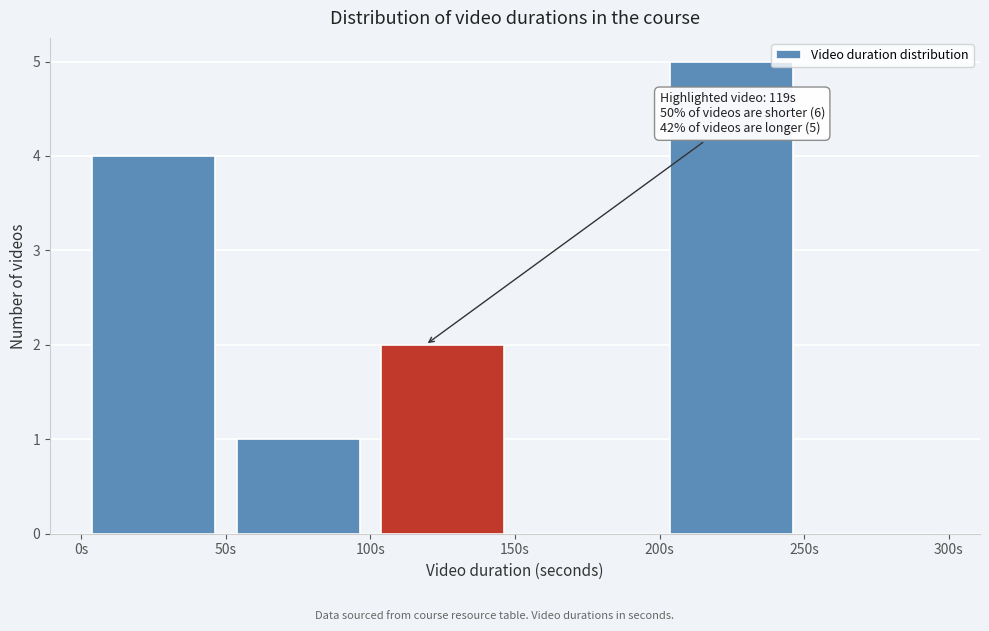

Over which range of the x-axis is the bar tallest?

200 to 250